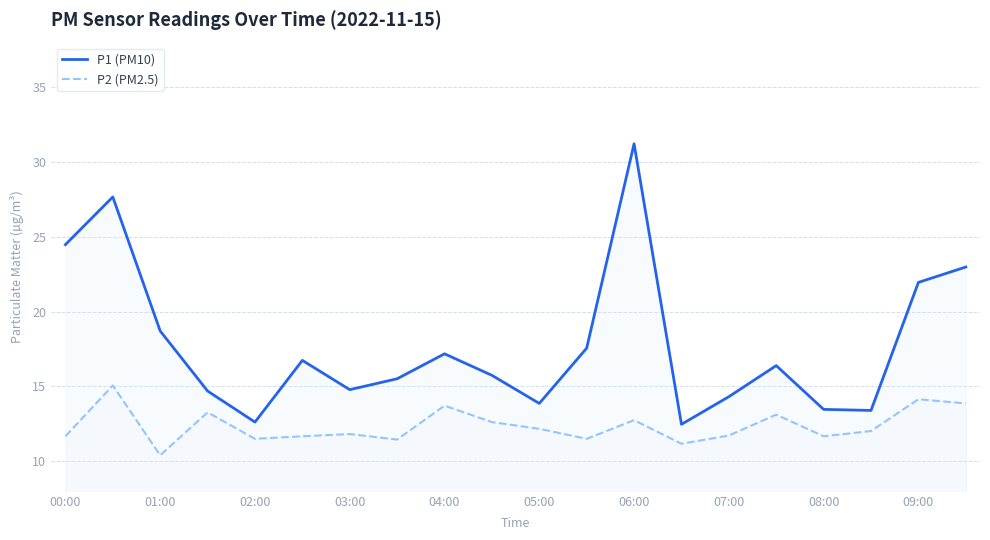

True or false: P1 (PM10) has a value of 24.5 at 00:00.

True